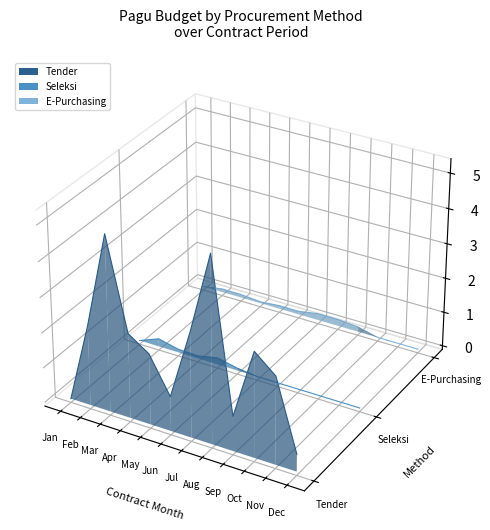

Which series has the largest range (max minus min)?

Tender